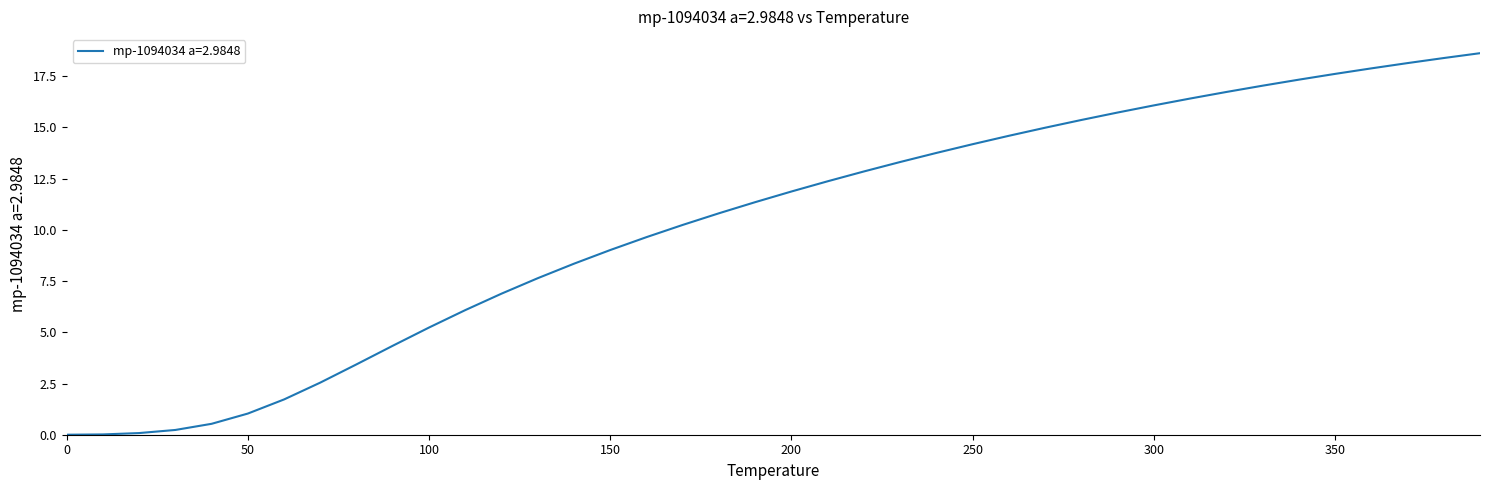

What is the greatest value displayed?

18.6